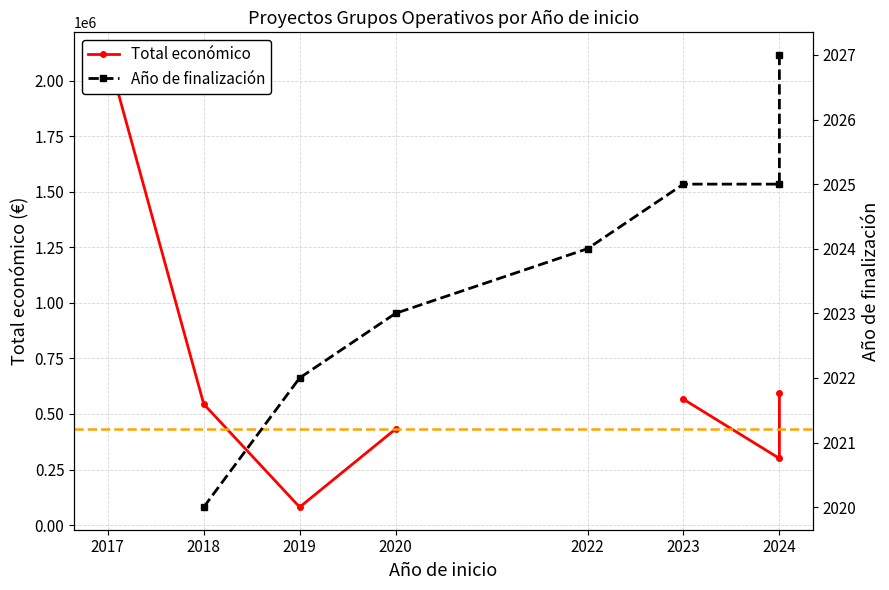

What is the difference between the maximum and minimum values in the Total económico series?

2035048.0